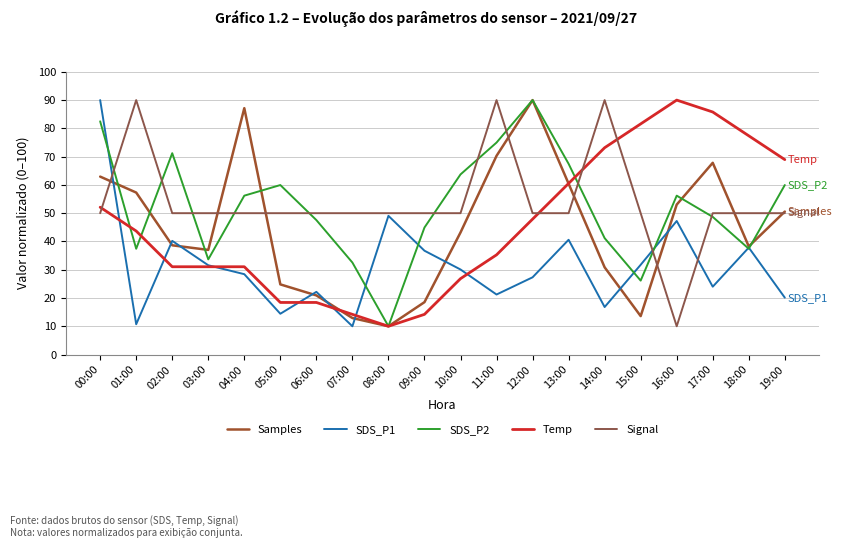

Reading right to left, what are all the values shown in this chart?

Samples: 19:00=50.6	18:00=38.2	17:00=67.8	16:00=53.0	15:00=13.6	14:00=30.9	13:00=60.4	12:00=90.0	11:00=70.3	10:00=43.2	09:00=18.5	08:00=10.0	07:00=12.9	06:00=20.9	05:00=24.8	04:00=87.1	03:00=37.0	02:00=38.6	01:00=57.3	00:00=62.9
SDS_P1: 19:00=20.1	18:00=37.8	17:00=24.0	16:00=47.2	15:00=31.7	14:00=16.8	13:00=40.6	12:00=27.3	11:00=21.2	10:00=30.1	09:00=36.7	08:00=49.1	07:00=10.0	06:00=22.2	05:00=14.4	04:00=28.4	03:00=31.6	02:00=40.2	01:00=10.7	00:00=90.0
SDS_P2: 19:00=60.0	18:00=37.4	17:00=48.7	16:00=56.2	15:00=26.2	14:00=41.2	13:00=67.5	12:00=90.0	11:00=75.0	10:00=63.7	09:00=44.9	08:00=10.0	07:00=32.5	06:00=47.6	05:00=60.0	04:00=56.2	03:00=33.7	02:00=71.2	01:00=37.4	00:00=82.5
Temp: 19:00=68.9	18:00=77.4	17:00=85.8	16:00=90.0	15:00=81.6	14:00=73.2	13:00=60.5	12:00=47.9	11:00=35.3	10:00=26.8	09:00=14.2	08:00=10.0	07:00=14.2	06:00=18.4	05:00=18.4	04:00=31.1	03:00=31.1	02:00=31.1	01:00=43.7	00:00=52.1
Signal: 19:00=50.0	18:00=50.0	17:00=50.0	16:00=10.0	15:00=50.0	14:00=90.0	13:00=50.0	12:00=50.0	11:00=90.0	10:00=50.0	09:00=50.0	08:00=50.0	07:00=50.0	06:00=50.0	05:00=50.0	04:00=50.0	03:00=50.0	02:00=50.0	01:00=90.0	00:00=50.0